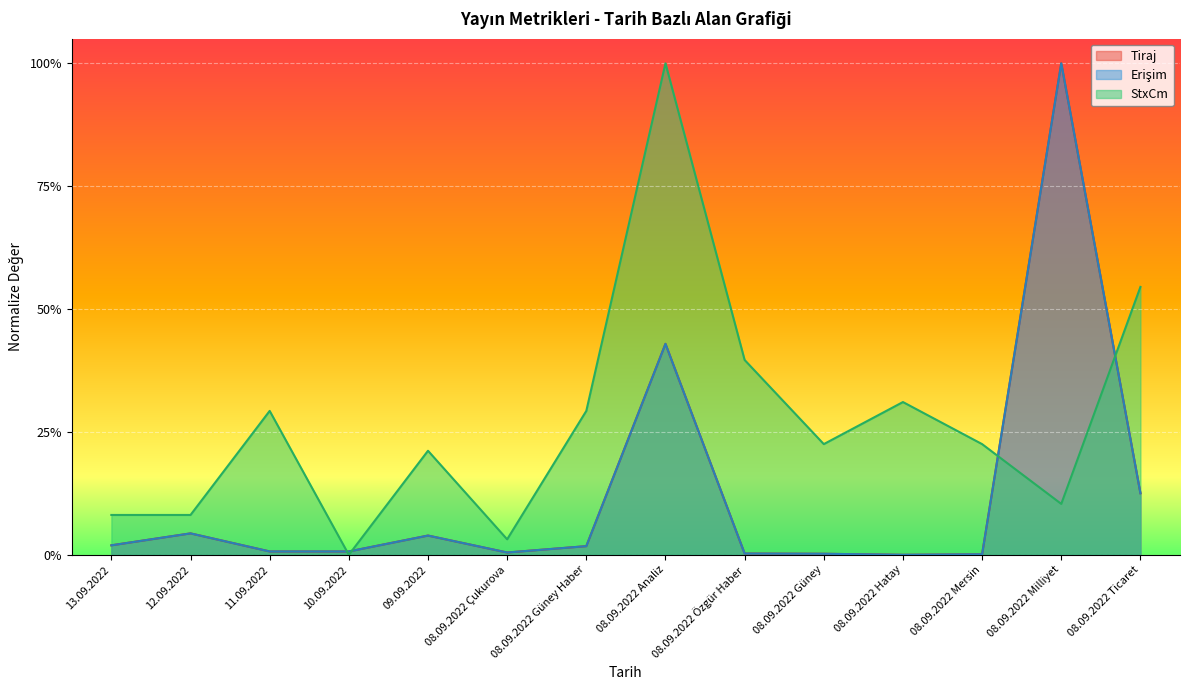

What is the label of the 6th point from the left?

08.09.2022 Çukurova